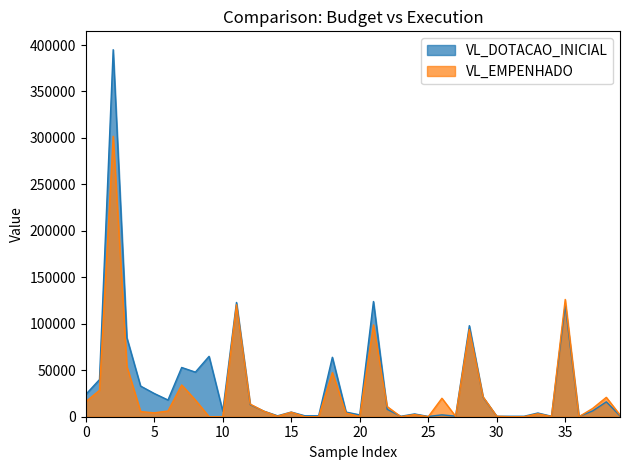

Rank the series at 37 from lowest to highest value.

VL_DOTACAO_INICIAL, VL_EMPENHADO